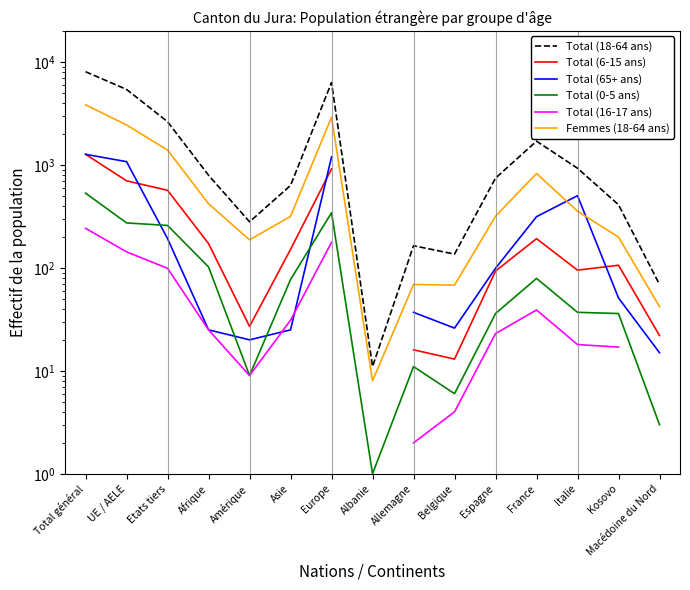

What is the approximate value of Total (0-5 ans) at Albanie?

1.0